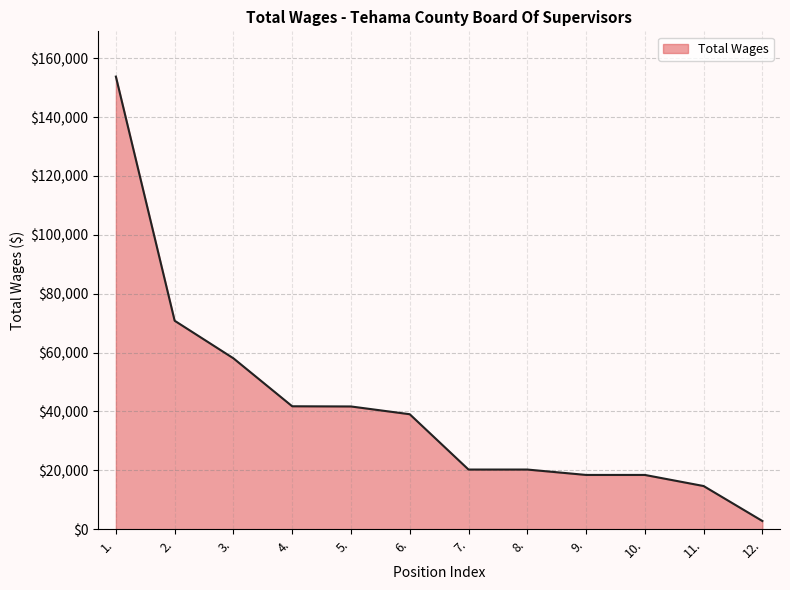

The value at 8. is 20280. True or false?

True